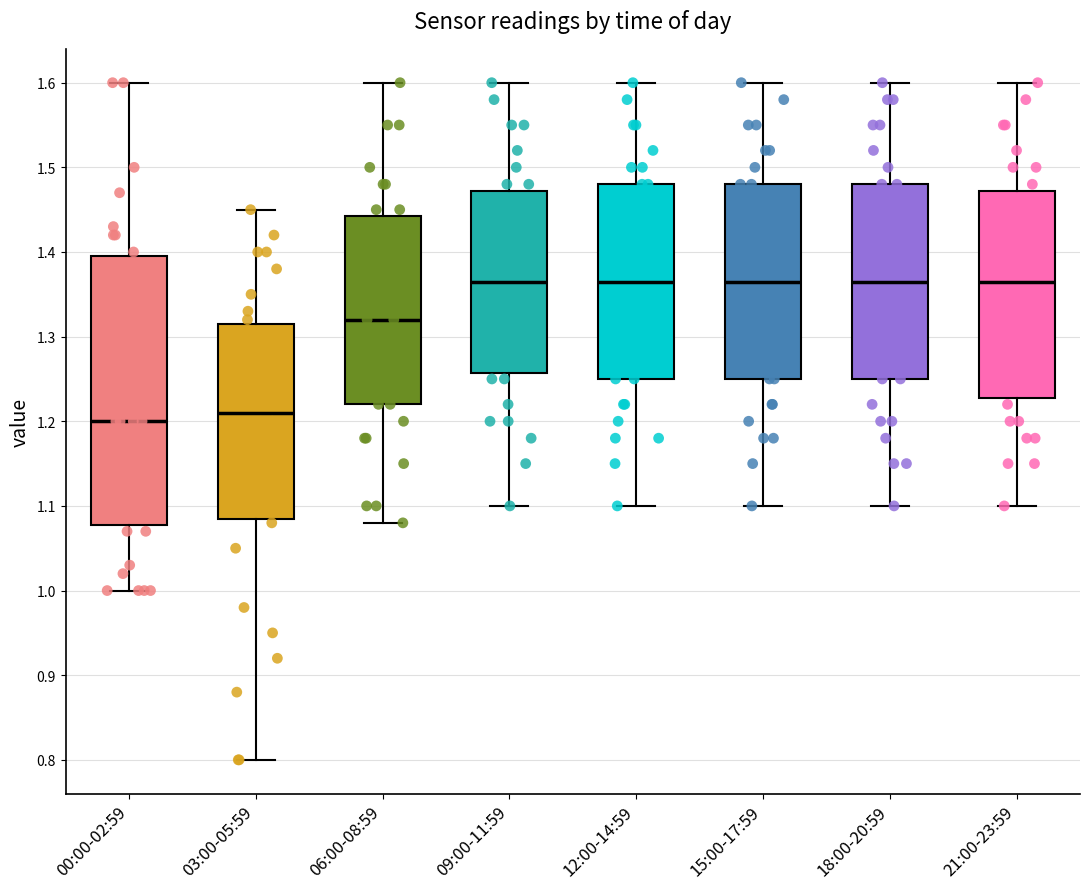

Which box's median line is the lowest?

00:00-02:59